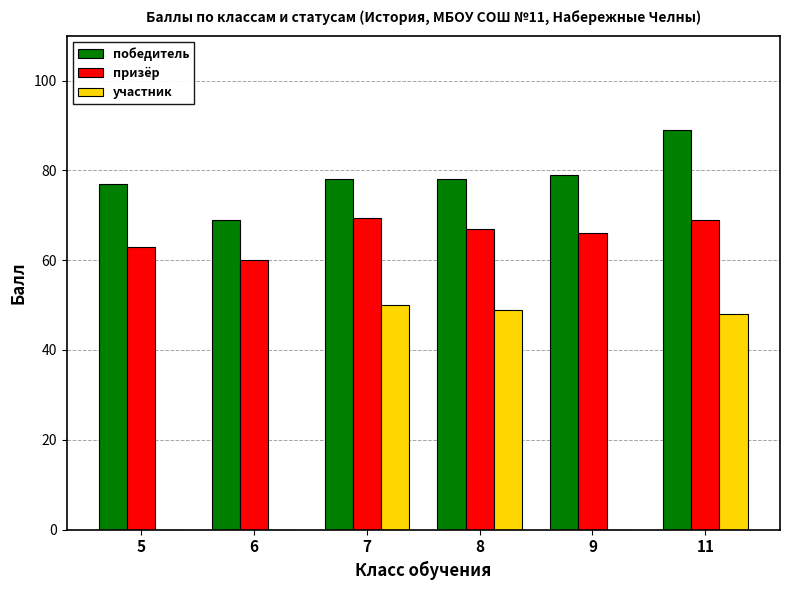

At which label does победитель reach its peak?

11